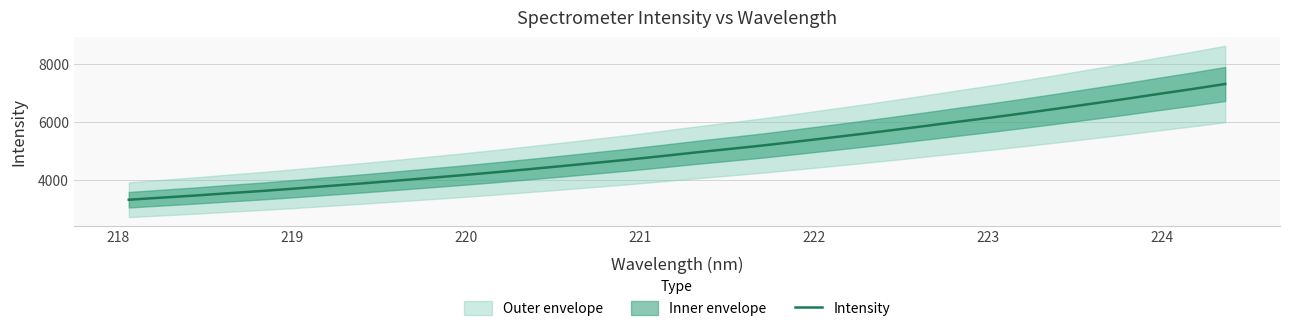

Is it true that the value at 217 is 4856.4?

False